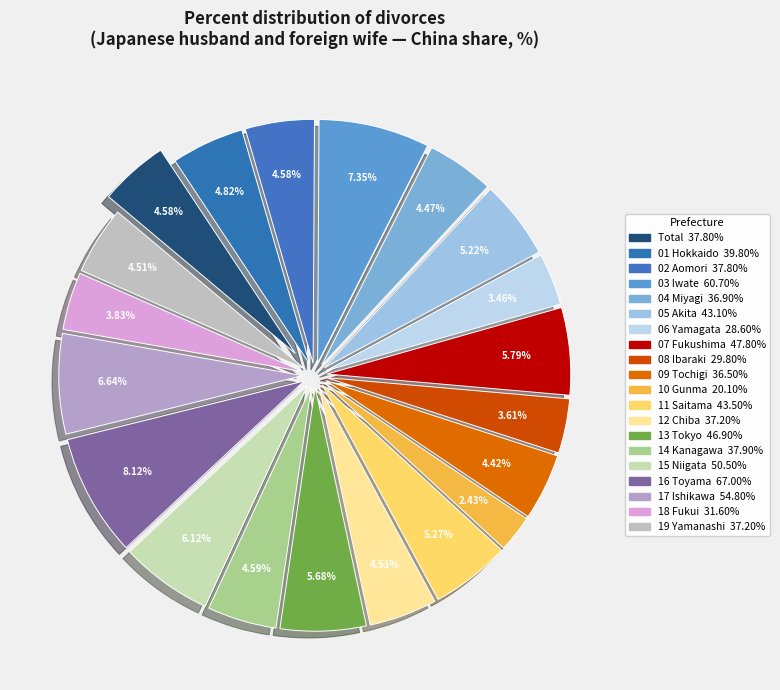

Does 01 Hokkaido represent more than half of the total?

No